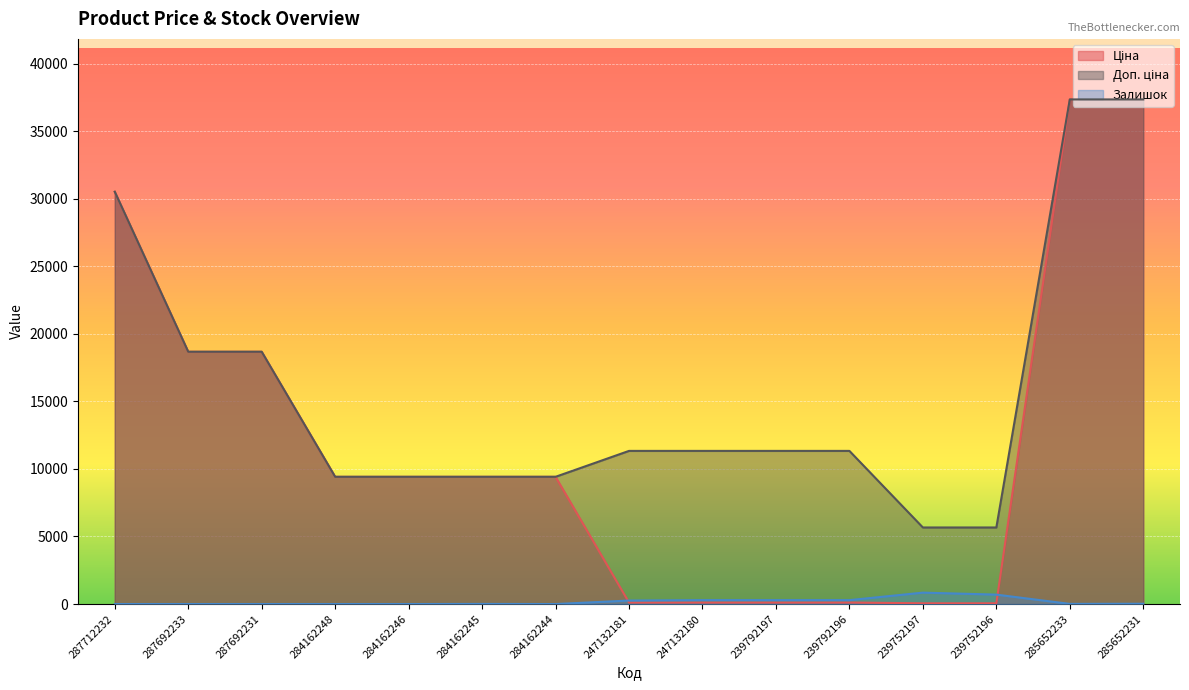

In Залишок, how many points are higher than both neighbors (excluding endpoints)?

3